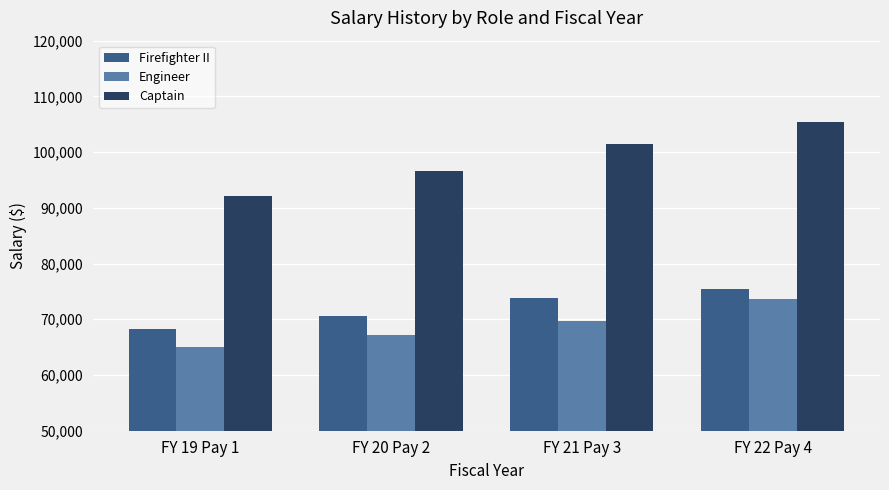

The value of Firefighter II at FY 22 Pay 4 is 75405. True or false?

True